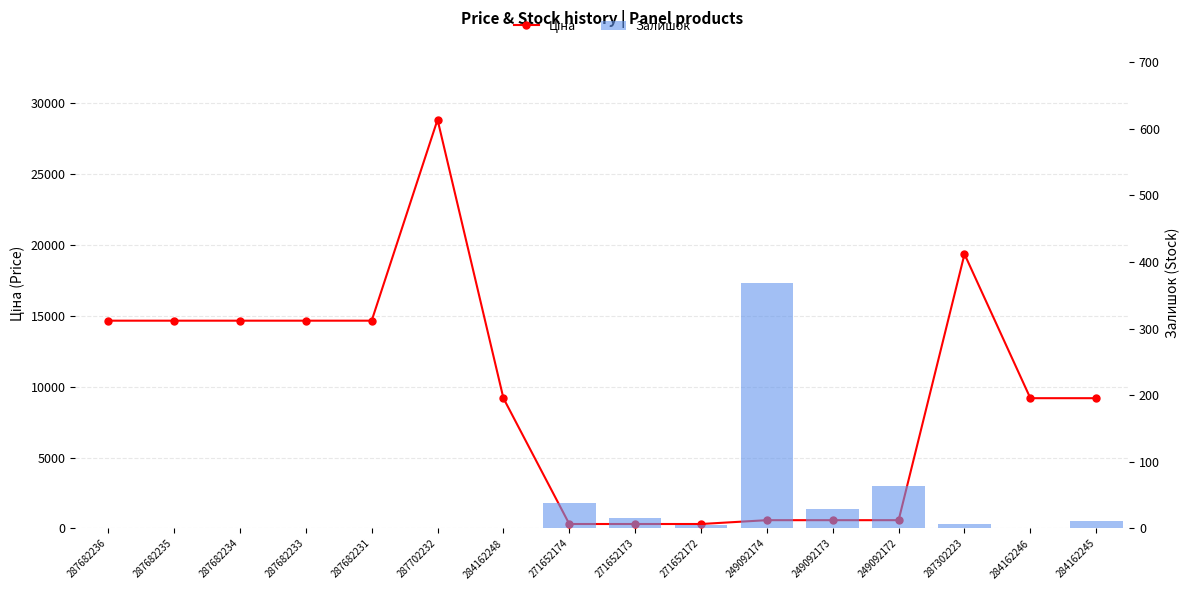

What is the highest value of the Залишок series?

368.0